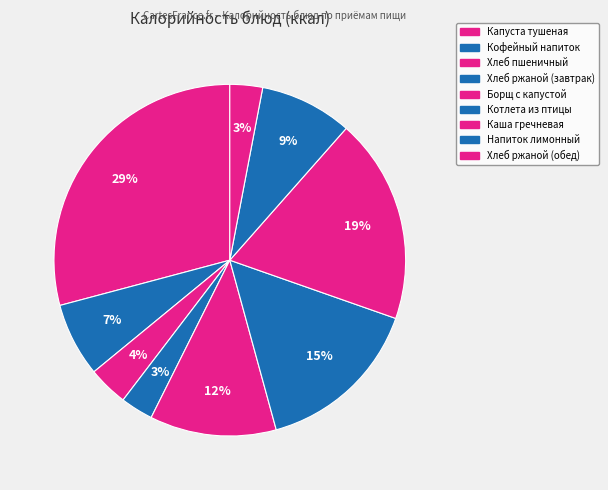

How many slices are in this pie chart?

9